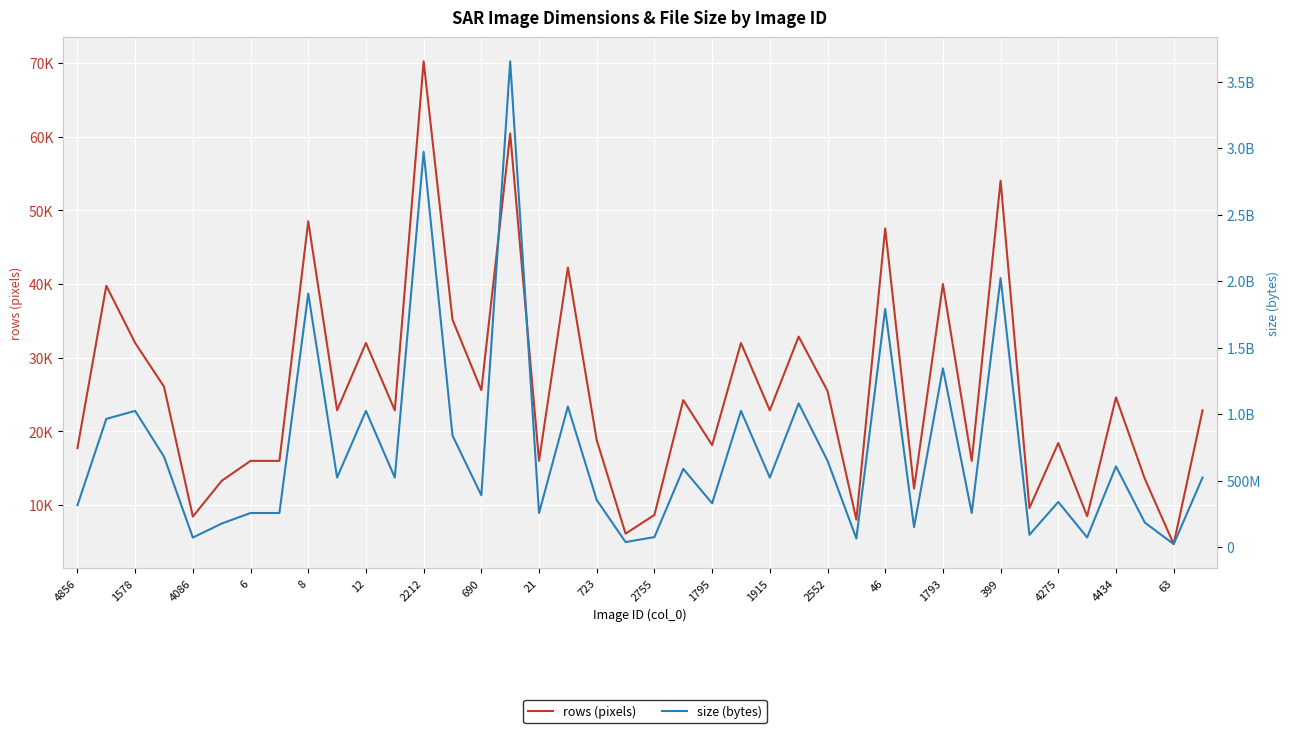

How many lines are shown in the chart?

2